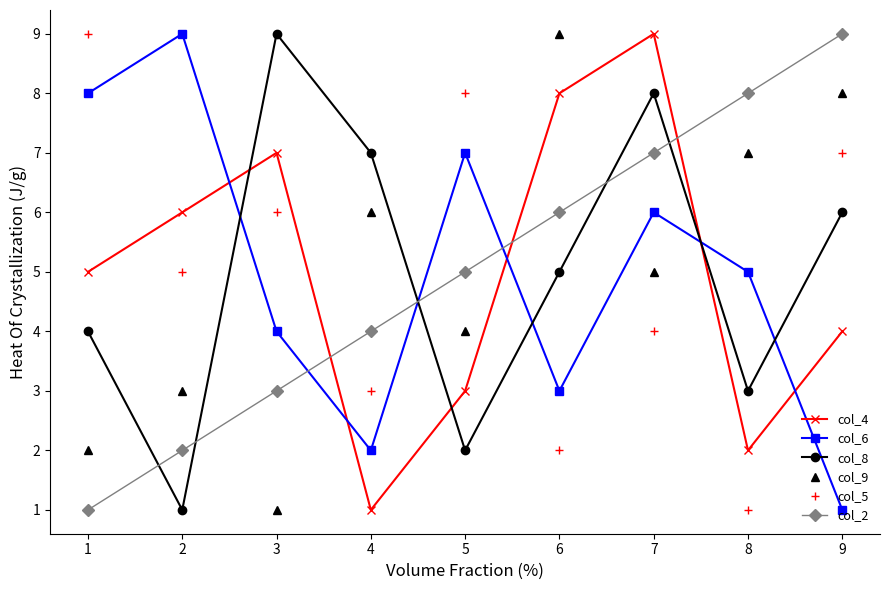

How many intersections are there between col_2 and col_9?

5